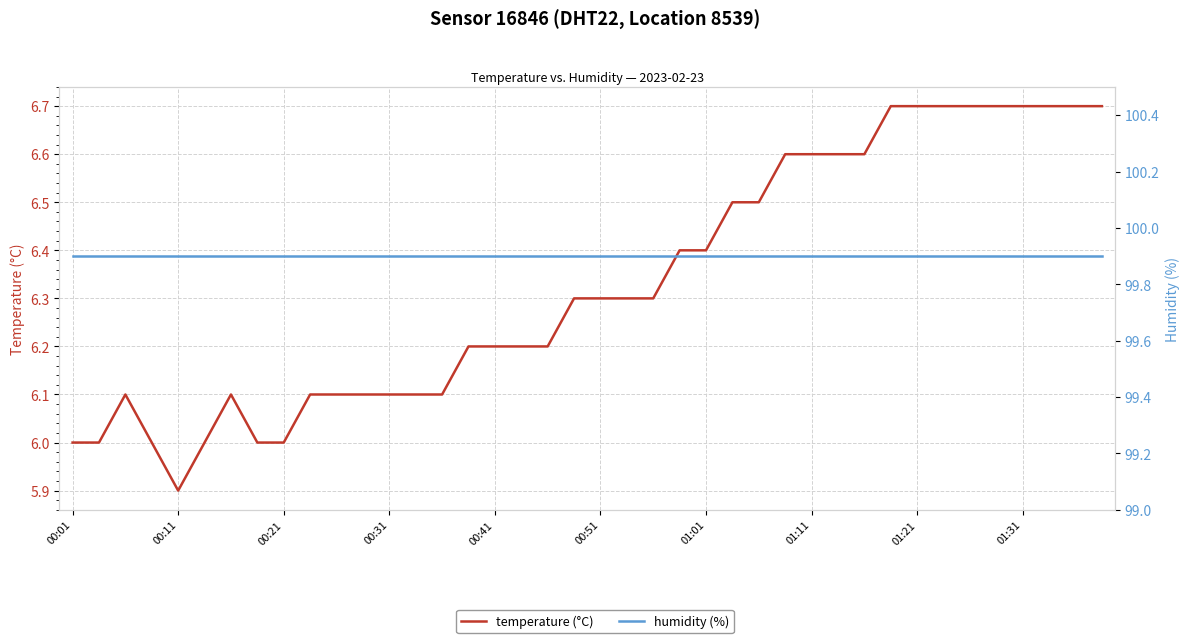

What is the approximate value of humidity (%) at 14?

99.9